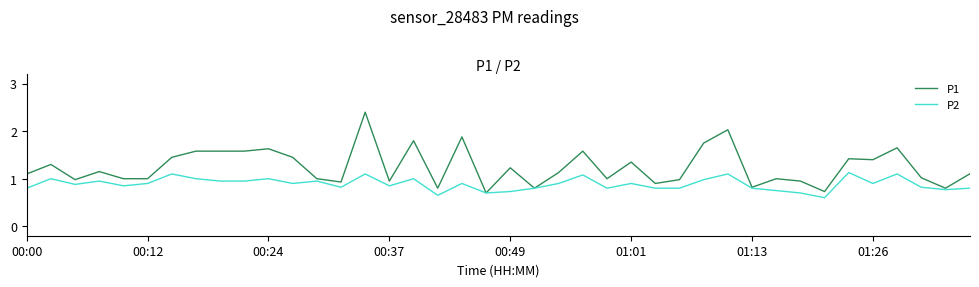

What is the greatest value displayed?

2.4